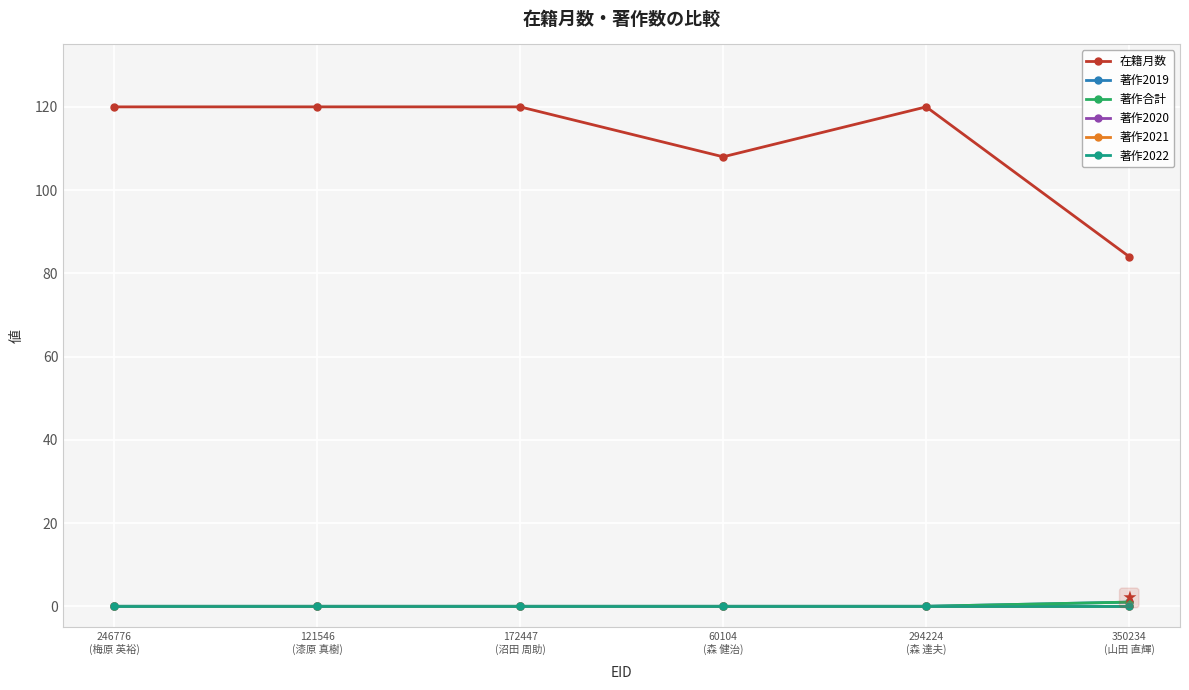

Is this an area chart (filled region under the line)?

No